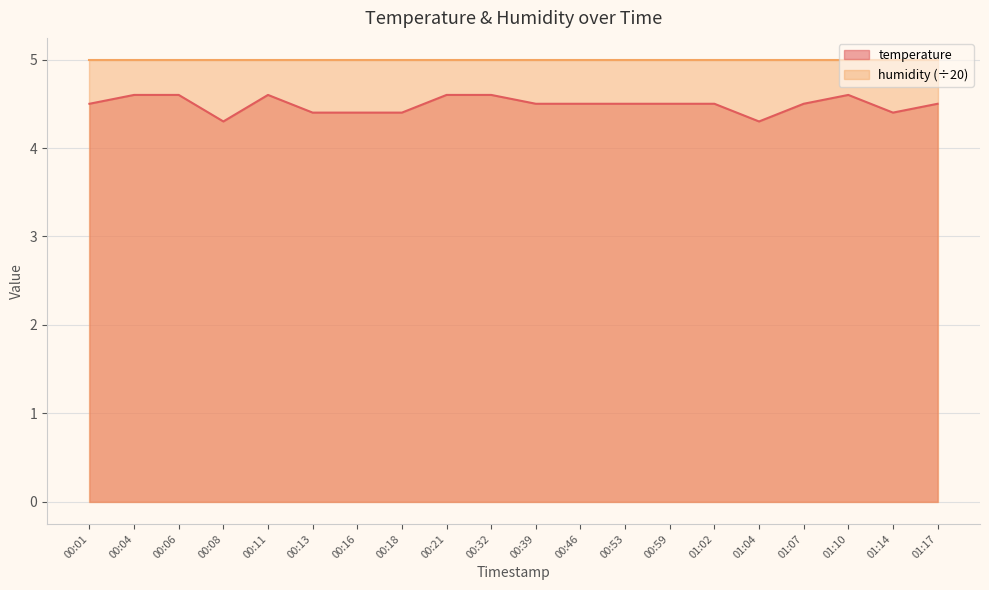

Rank the categories by value from highest to lowest.

00:04, 00:06, 00:11, 00:21, 00:32, 01:10, 00:01, 00:39, 00:46, 00:53, 00:59, 01:02, 01:07, 01:17, 00:13, 00:16, 00:18, 01:14, 00:08, 01:04